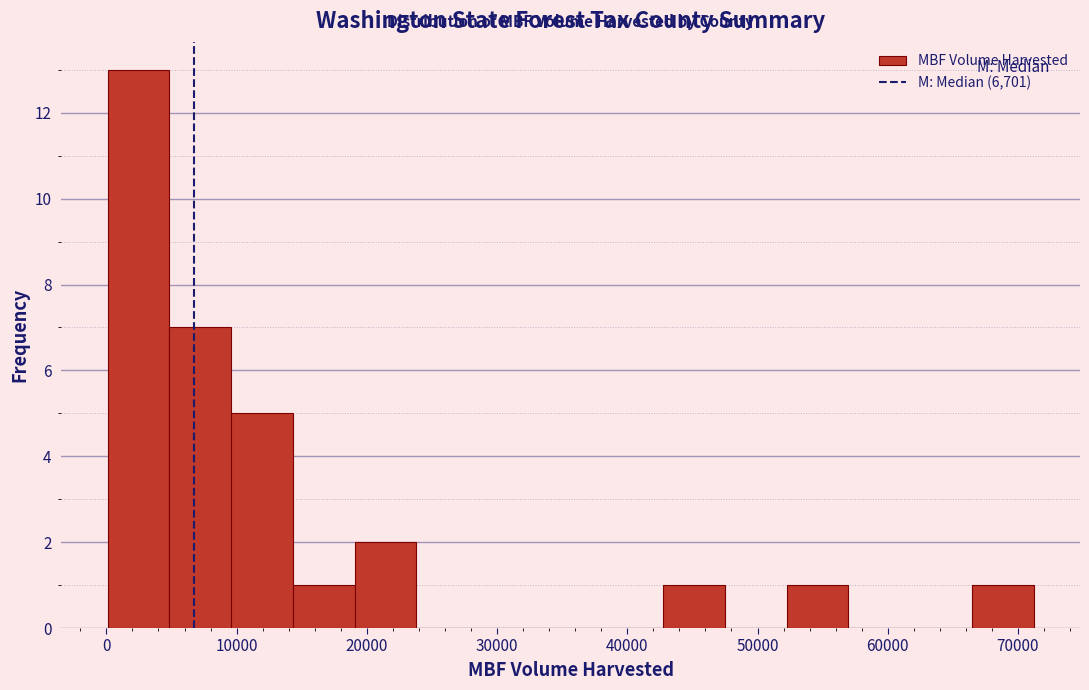

Reading left to right, transcribe this chart: for each bar, give the range it covers on the x-axis and its height. Neither the bar edges nor the heights are printed on the chart, so give them approximately, as read against the axes.

0 to 5000: 13
5000 to 10000: 7
10000 to 14000: 5
14000 to 19000: 1
19000 to 24000: 2
24000 to 29000: 0
29000 to 33000: 0
33000 to 38000: 0
38000 to 43000: 0
43000 to 48000: 1
48000 to 52000: 0
52000 to 57000: 1
57000 to 62000: 0
62000 to 66000: 0
66000 to 71000: 1